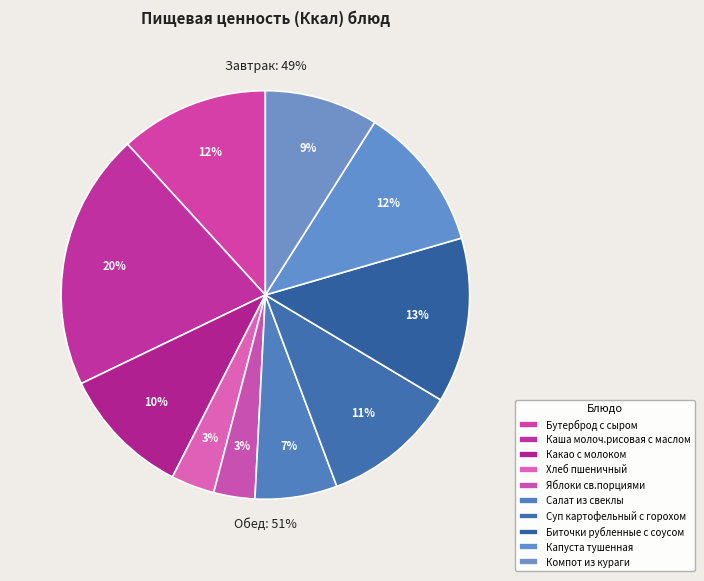

The Биточки рубленные с соусом slice represents 13% of the pie. True or false?

True